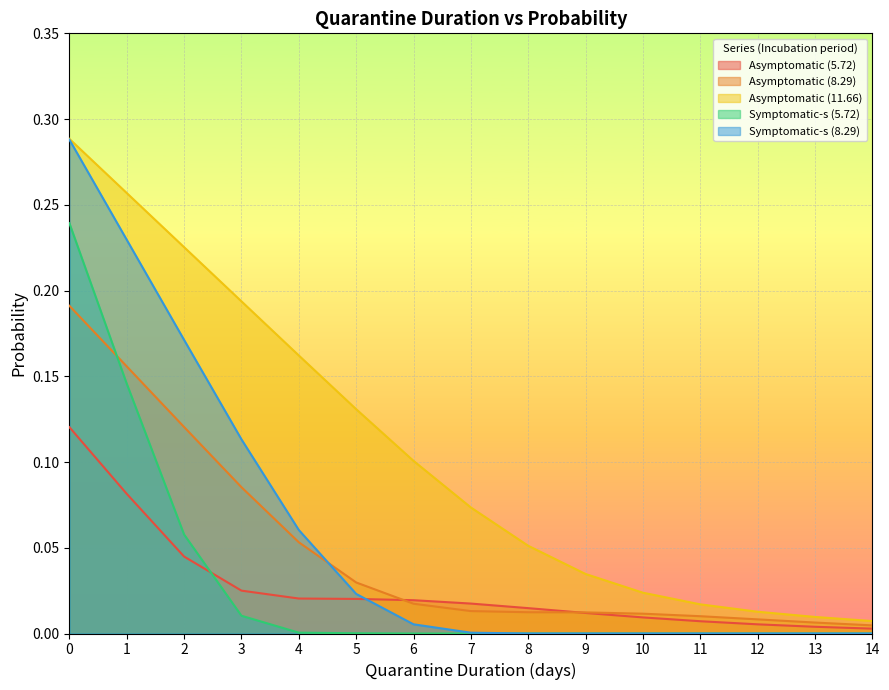

How many lines are shown in the chart?

5